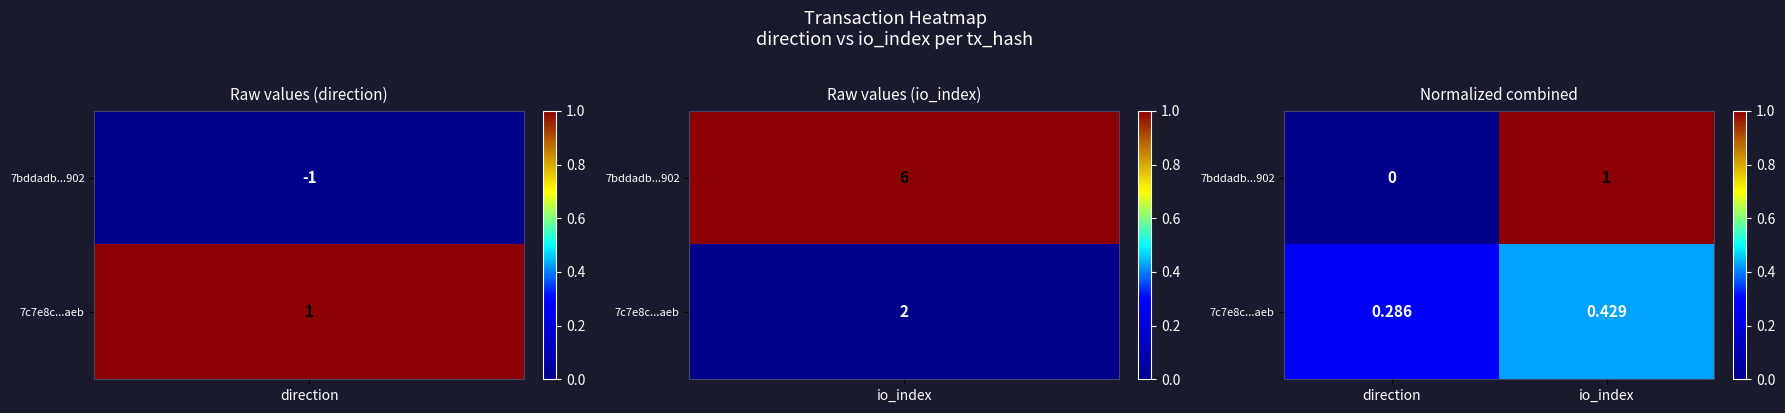

Which category has the lowest value across all series?

direction